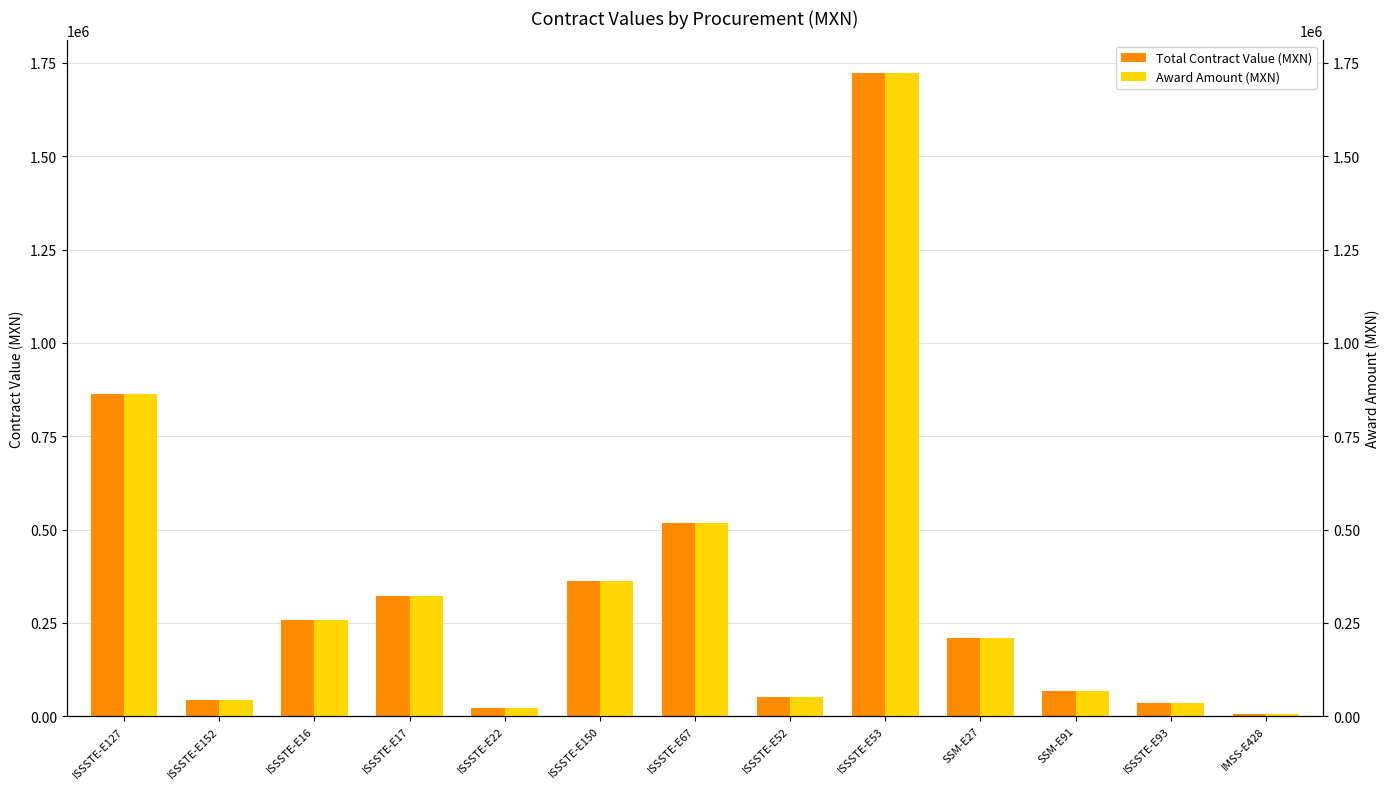

The Total Contract Value (MXN) series shows 258321.5 at ISSSTE-E16. True or false?

True